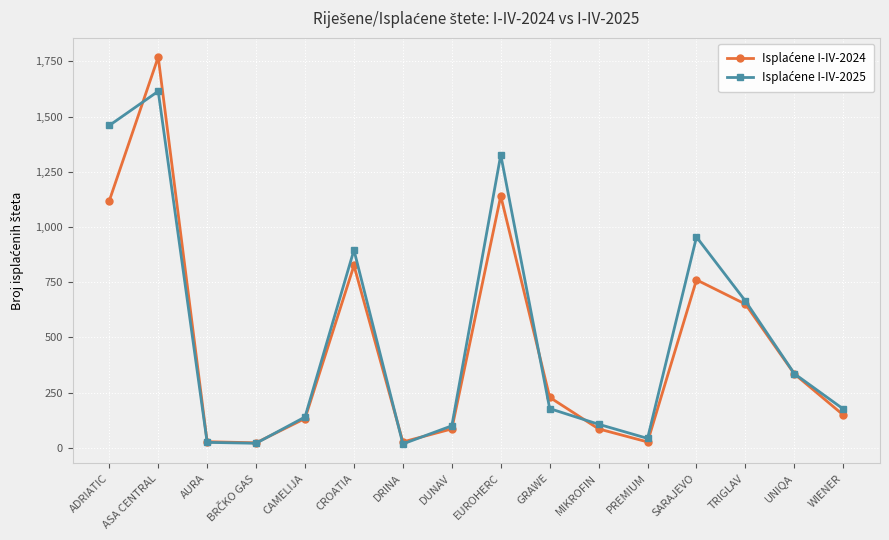

How many lines are shown in the chart?

2